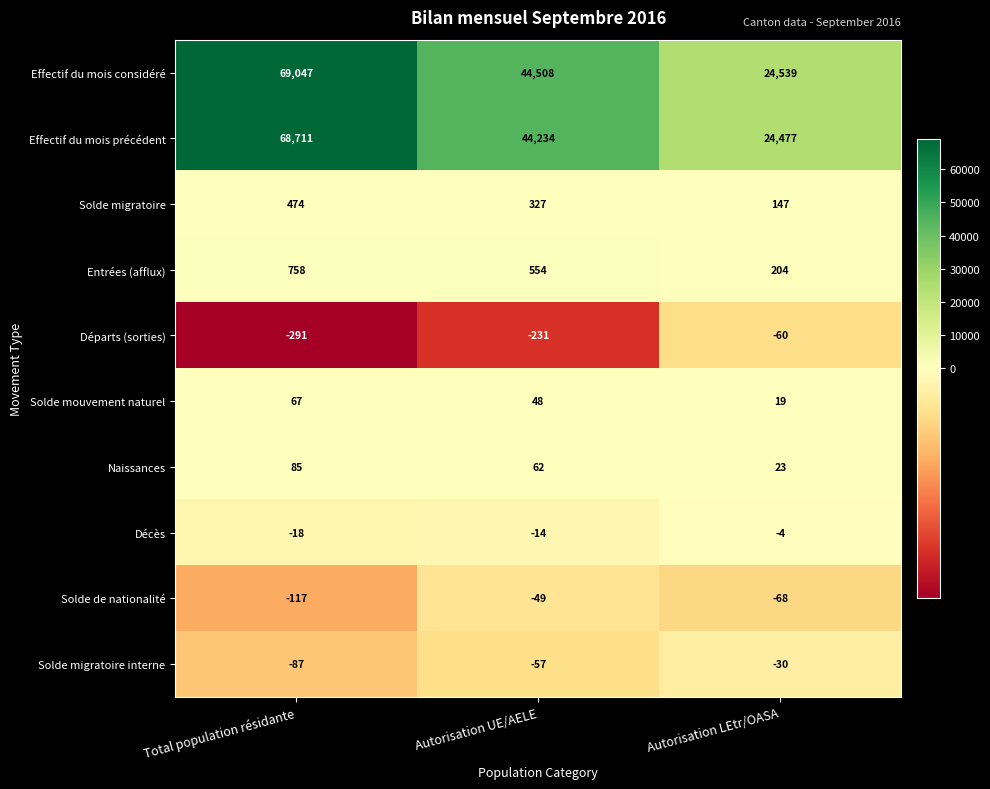

Rank the series at Autorisation UE/AELE from highest to lowest value.

Effectif du mois considéré, Effectif du mois précédent, Entrées (afflux), Solde migratoire, Naissances, Solde mouvement naturel, Décès, Solde de nationalité, Solde migratoire interne, Départs (sorties)